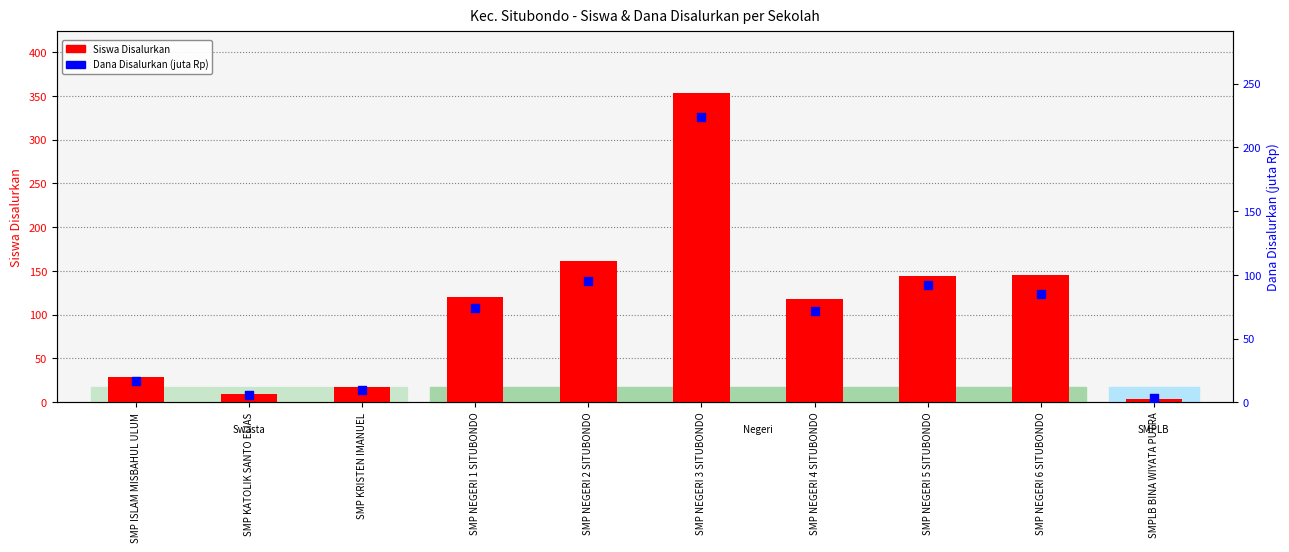

Which series contains the highest Y value?

Siswa Disalurkan